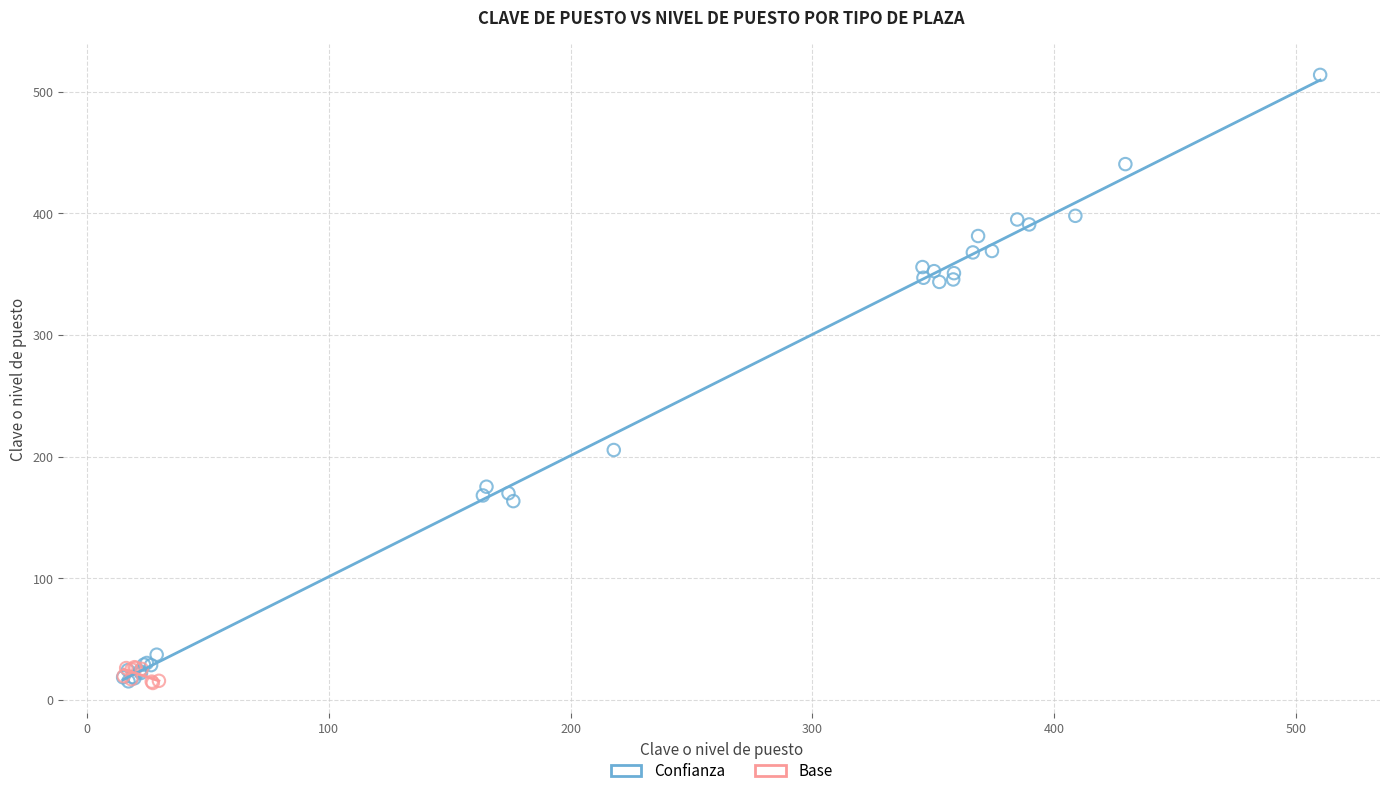

Which series has the largest Y range (max minus min)?

Confianza